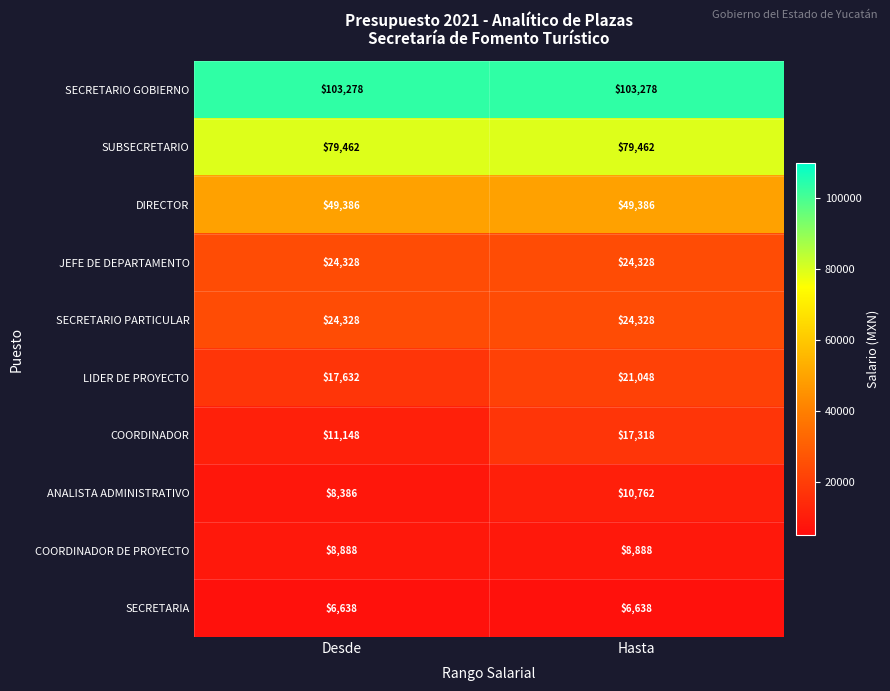

The value of SECRETARIA at Hasta is 2654. True or false?

False